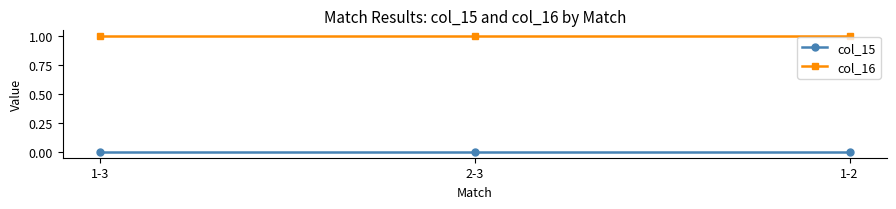

Reading left to right, list all the values displayed in this chart.

col_15: 1-3=0	2-3=0	1-2=0
col_16: 1-3=1	2-3=1	1-2=1